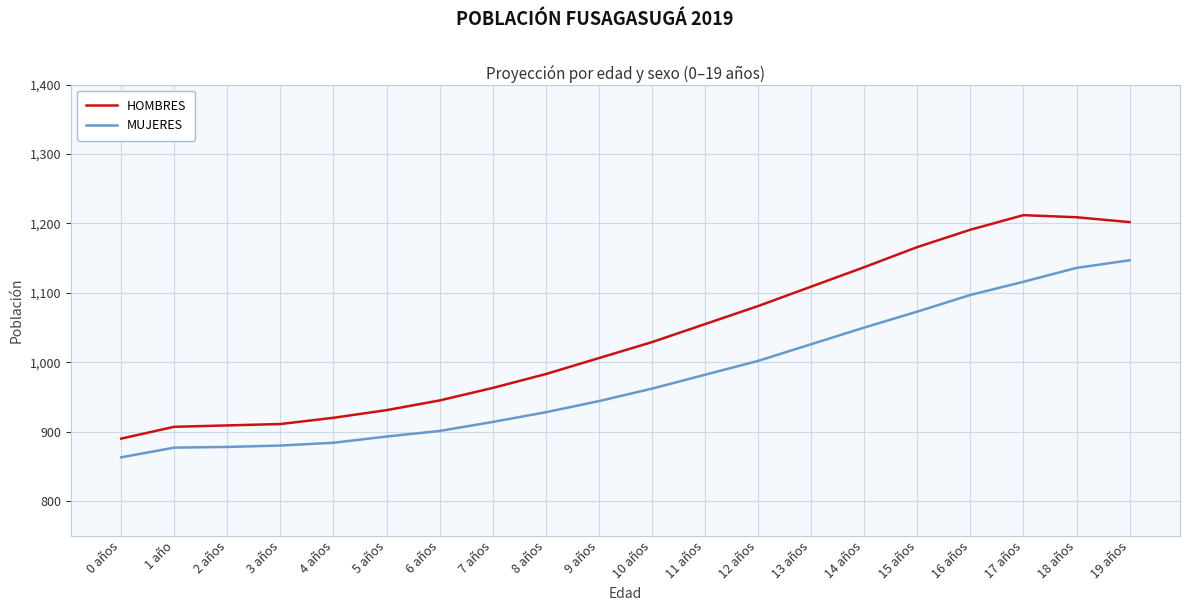

At which category does the chart reach its minimum across all series?

0 años